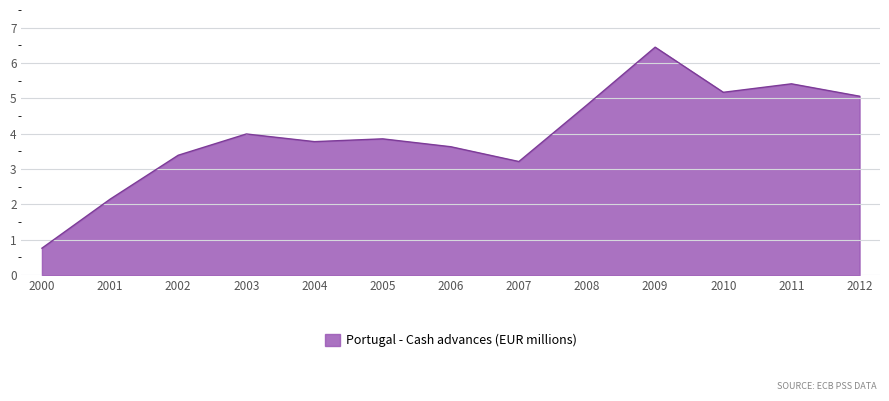

Read the value at 2009.

6.4